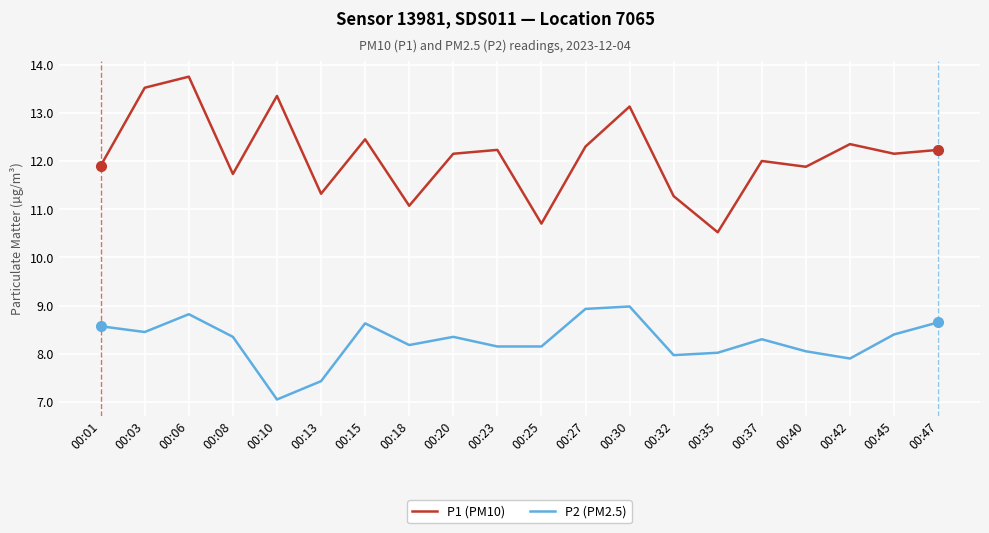

What value does the P1 (PM10) series have at 00:03?

13.5